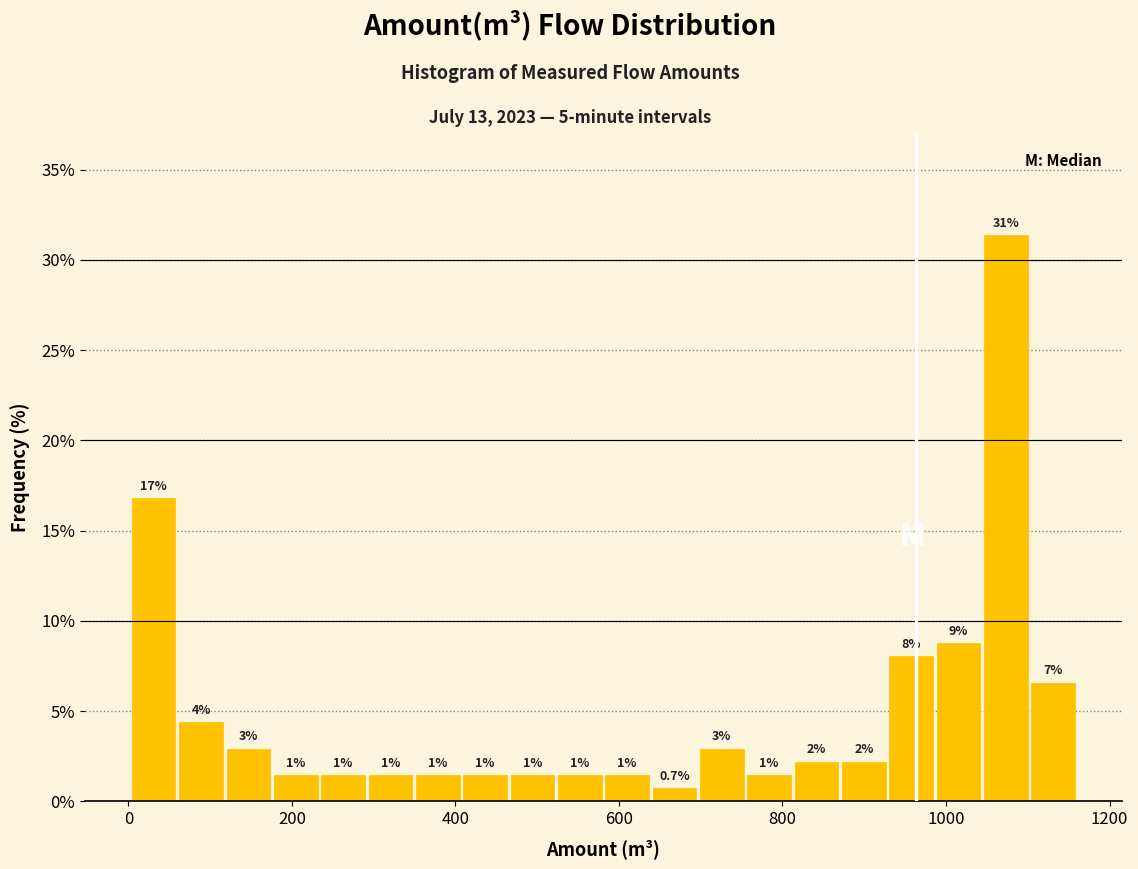

Around what value on the x-axis is the tallest bar? Give the approximate position of its centre, as read against the axis.

1080